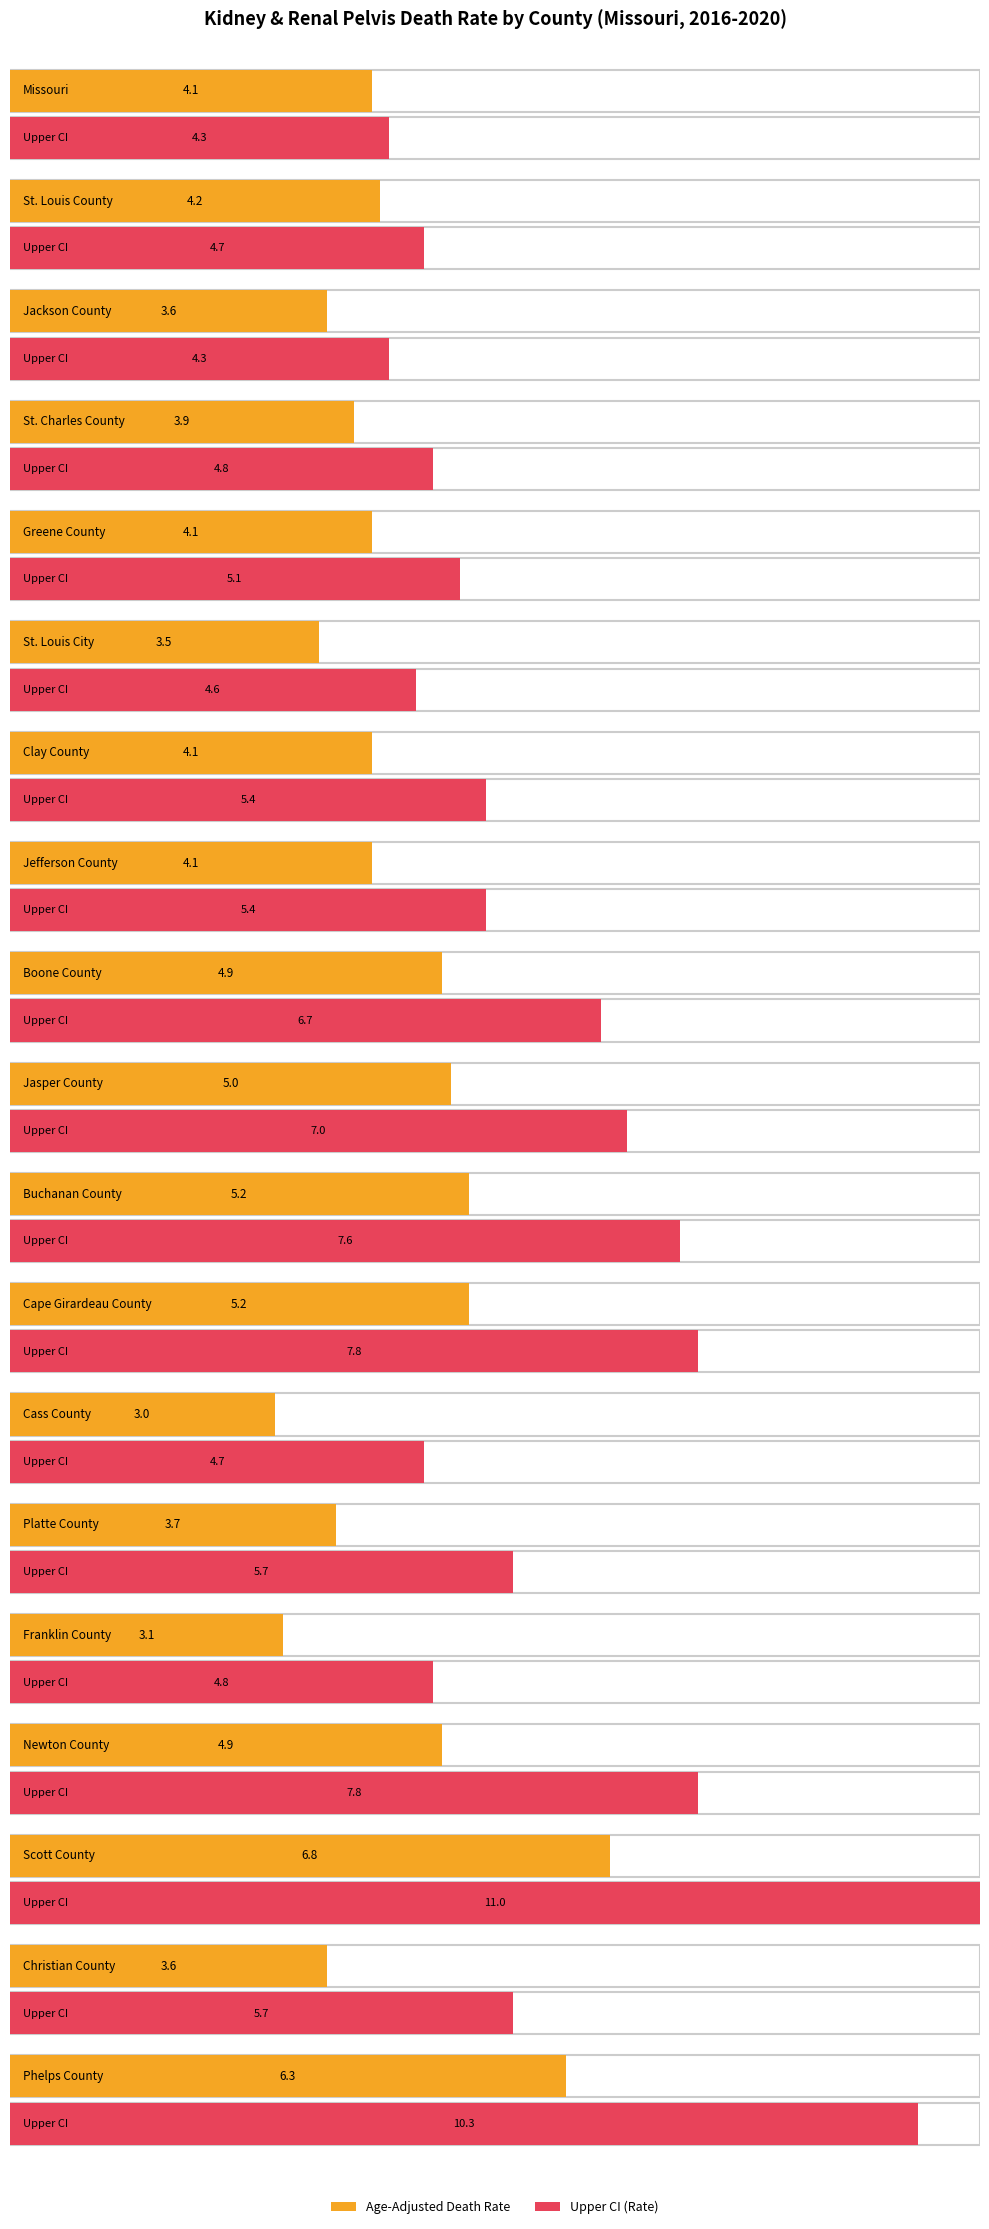

What is the label of the 8th bar from the left?

Jefferson County